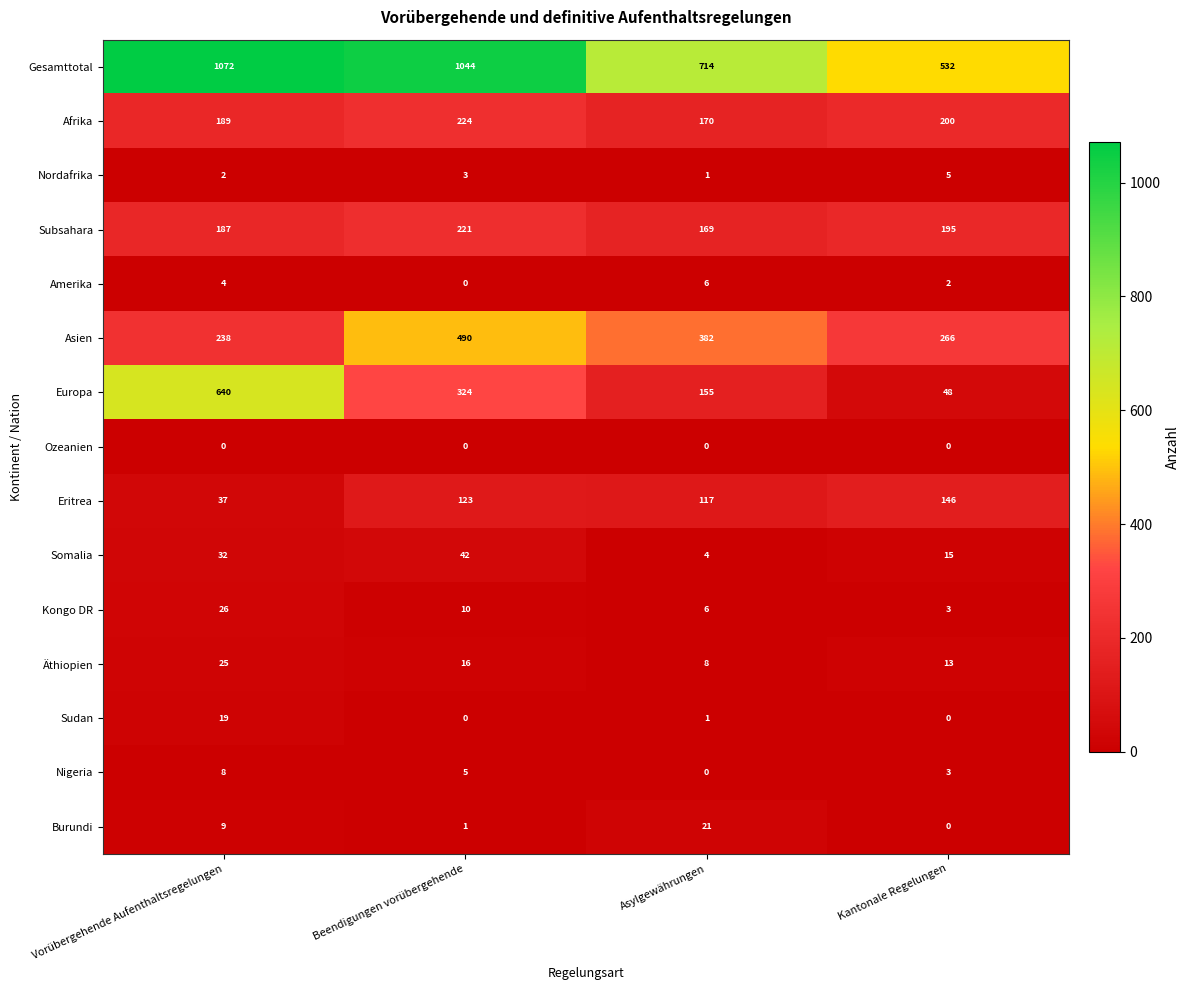

The Äthiopien series shows 12 at Asylgewährungen. True or false?

False